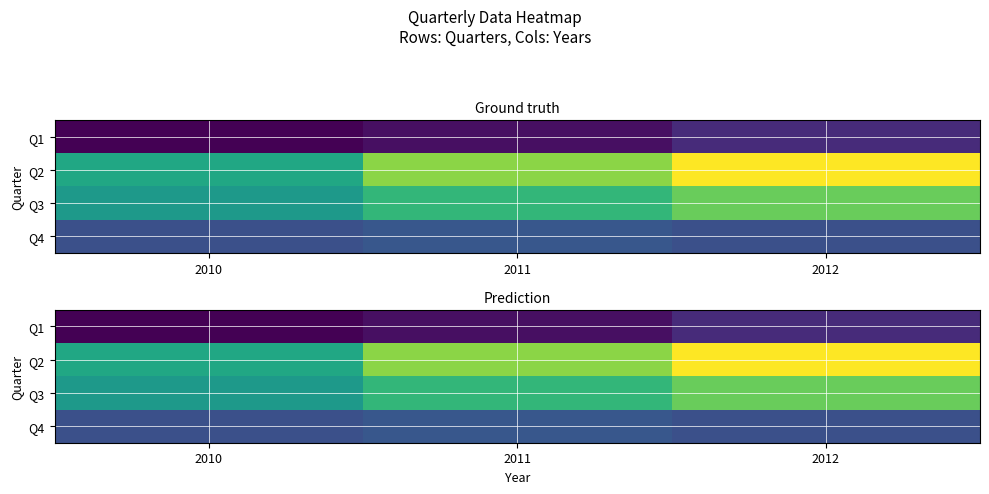

Count the number of data series in this chart.

4